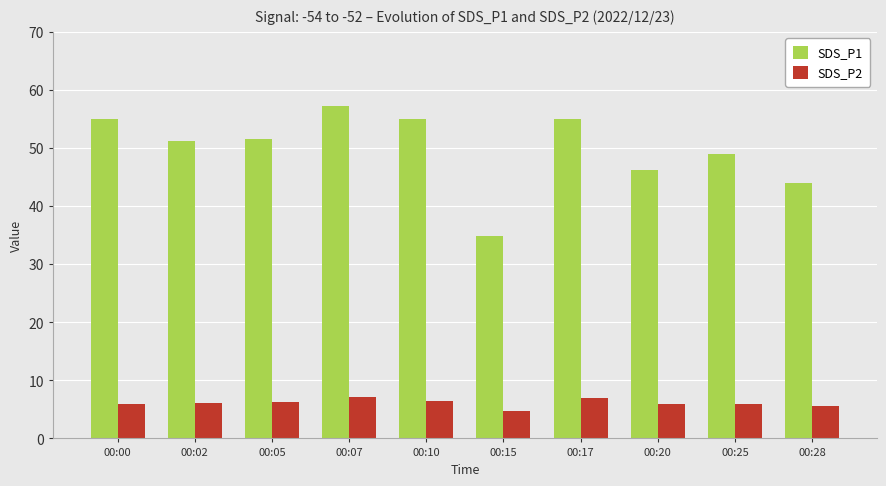

What is the smallest value displayed?

4.8